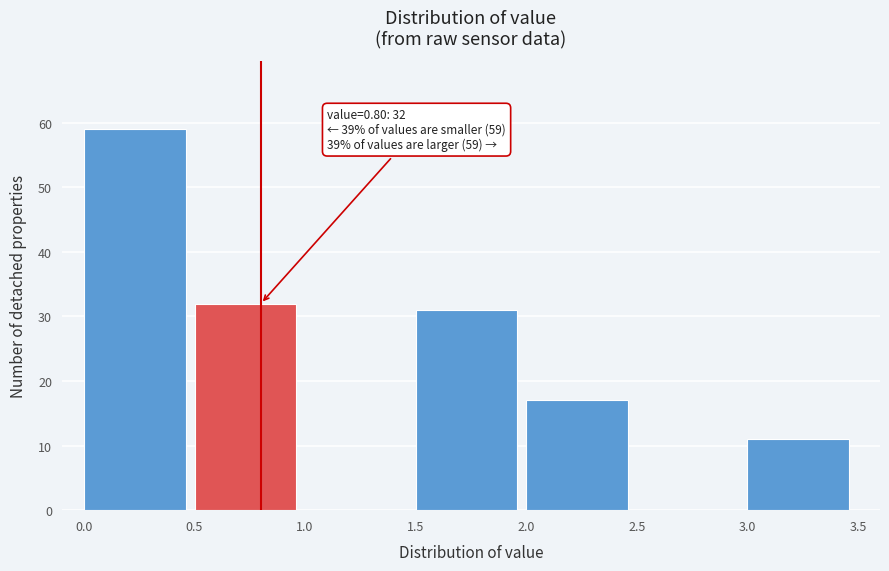

Which range on the x-axis has the tallest bar?

0.0 to 0.5